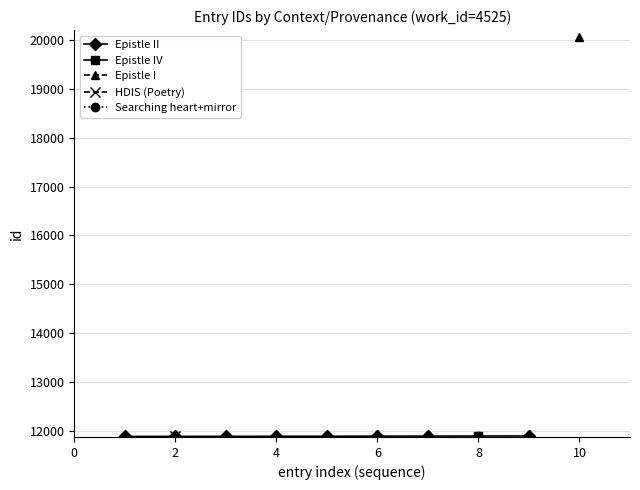

The value of Epistle II at 4 is 11894. True or false?

True